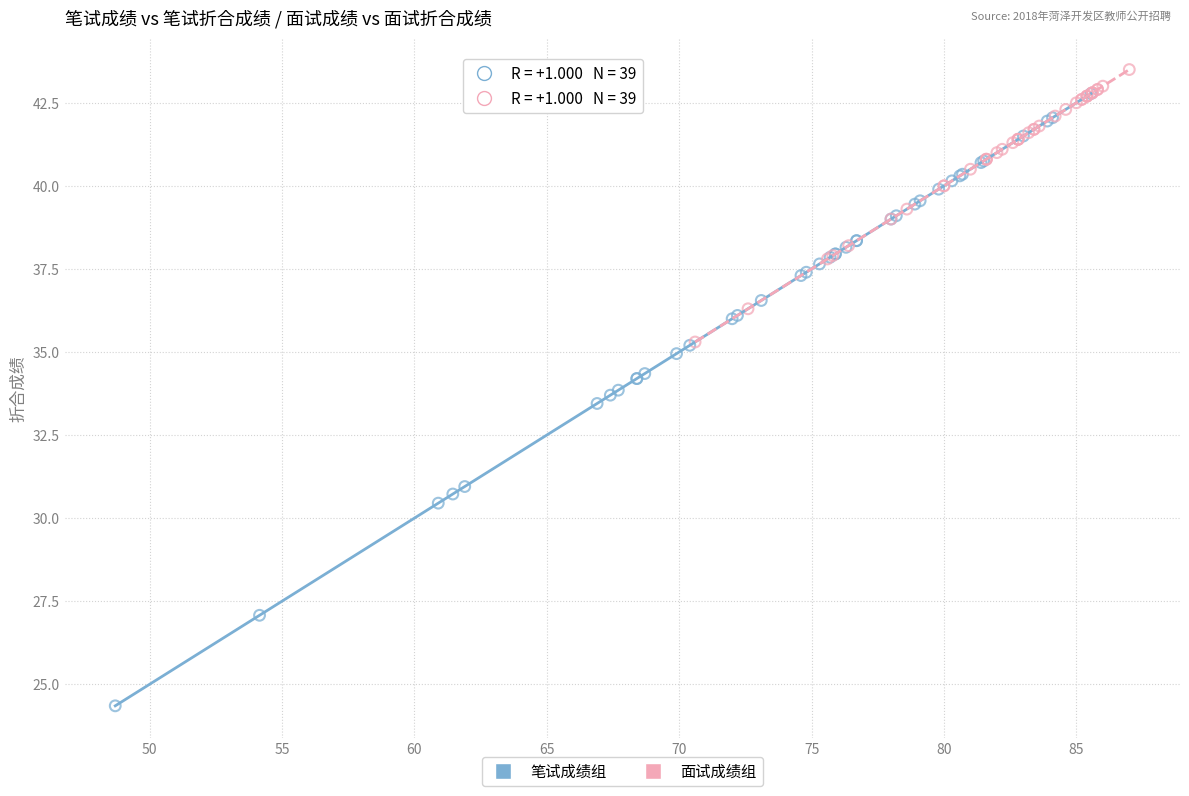

What are all the series names shown in the legend?

笔试成绩组, 面试成绩组